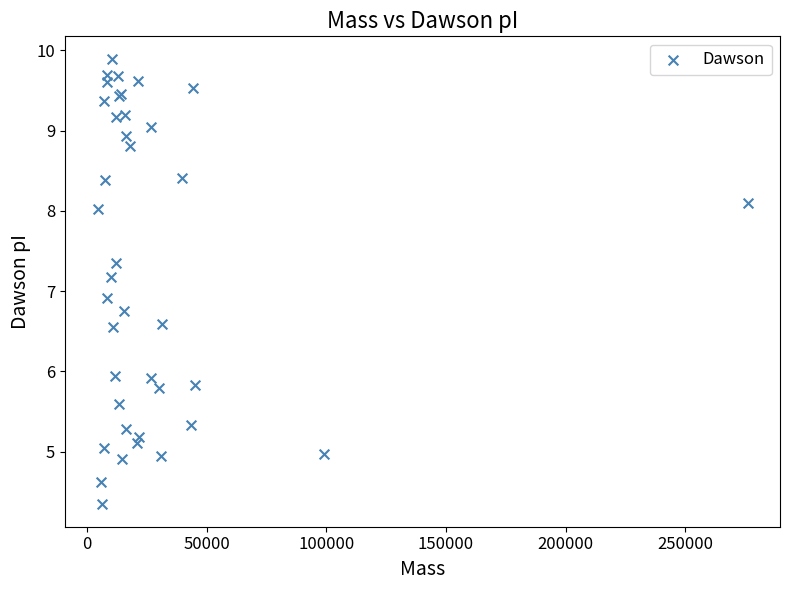

What Y value in the scatter plot is closest to 7?

6.9